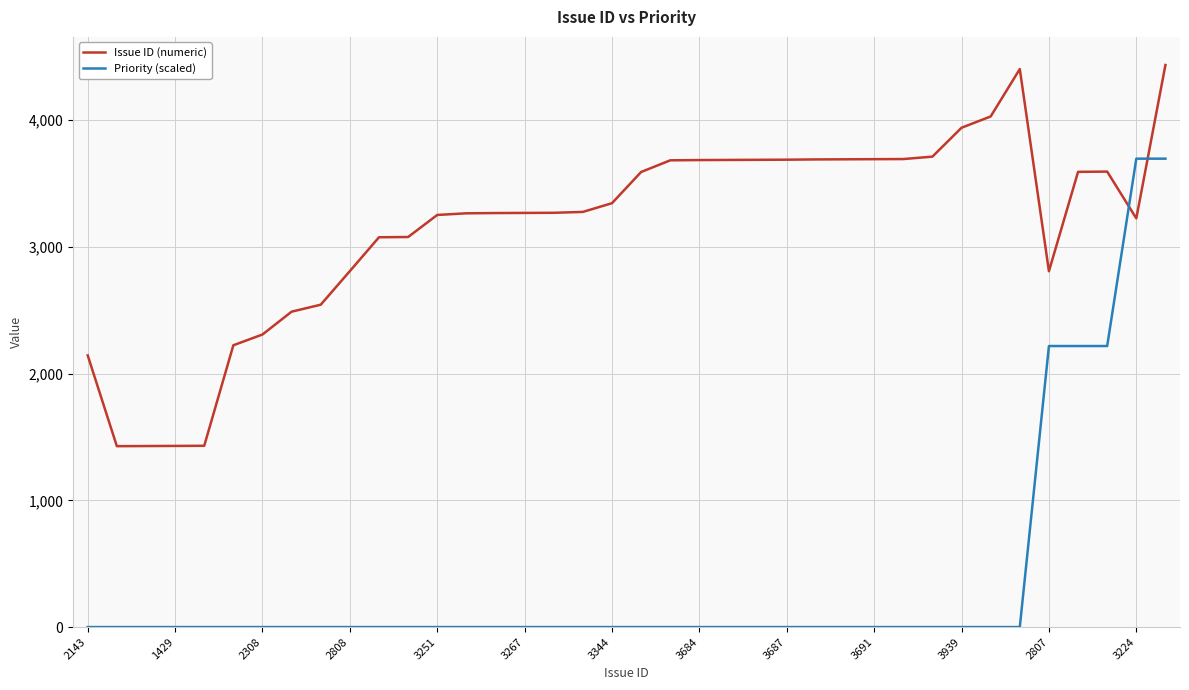

How many categories are shown in the chart?

38